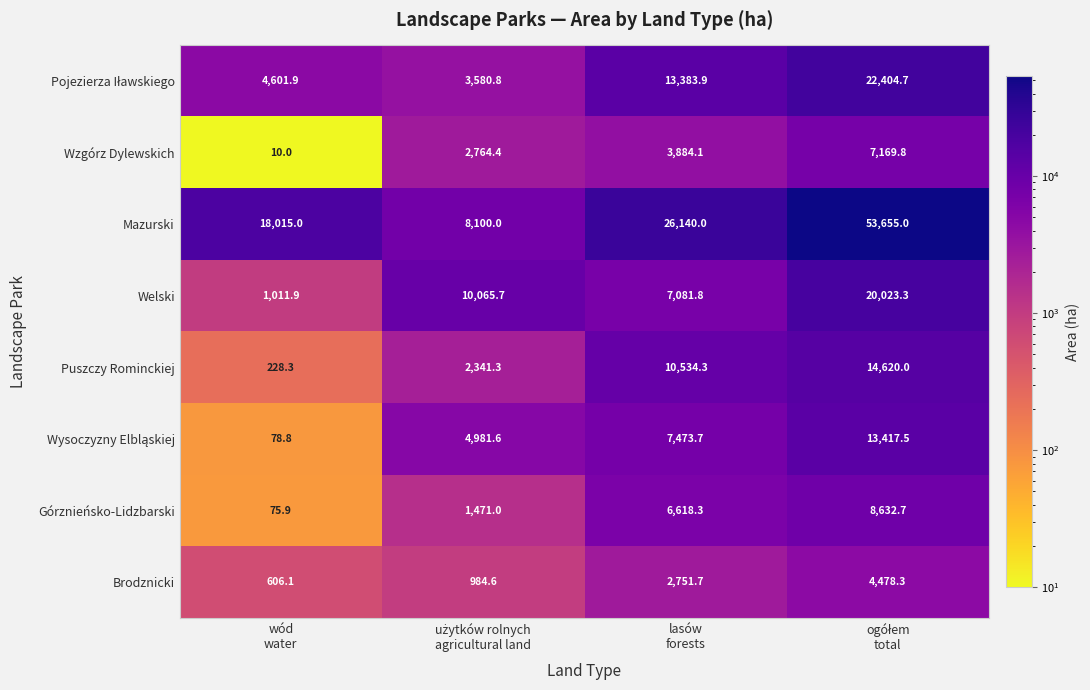

Which series has the widest spread of values?

Mazurski